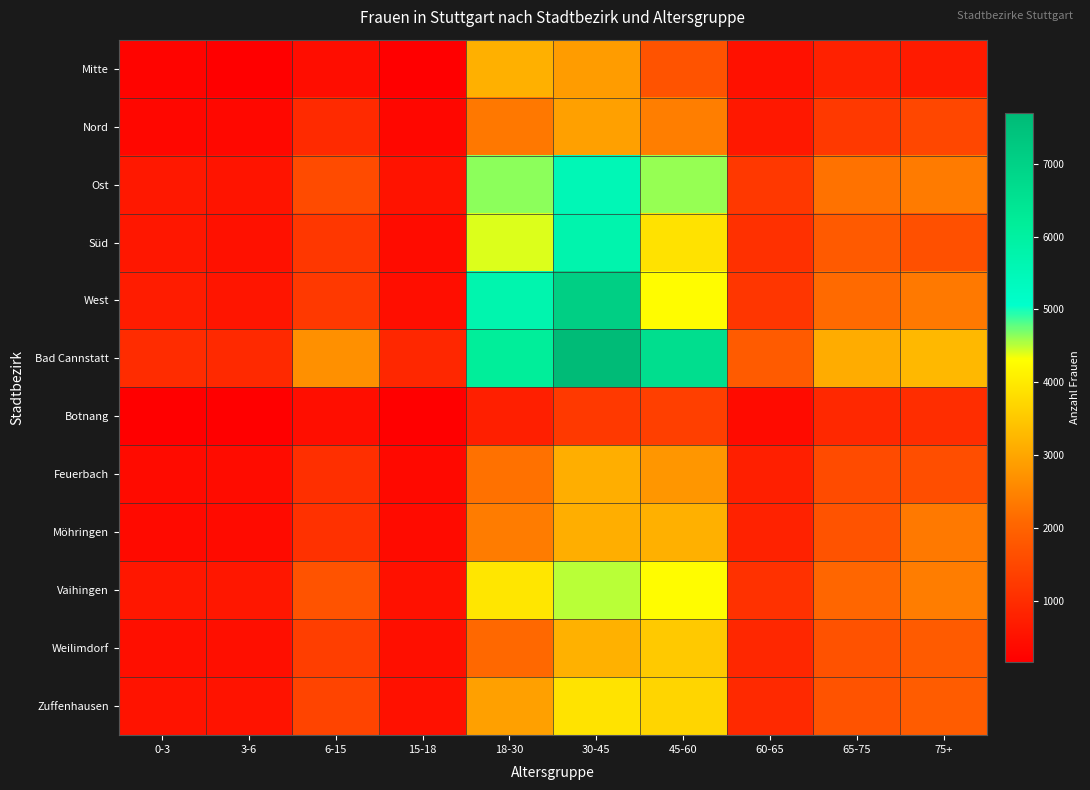

At how many categories does at least one series exceed 510?

10